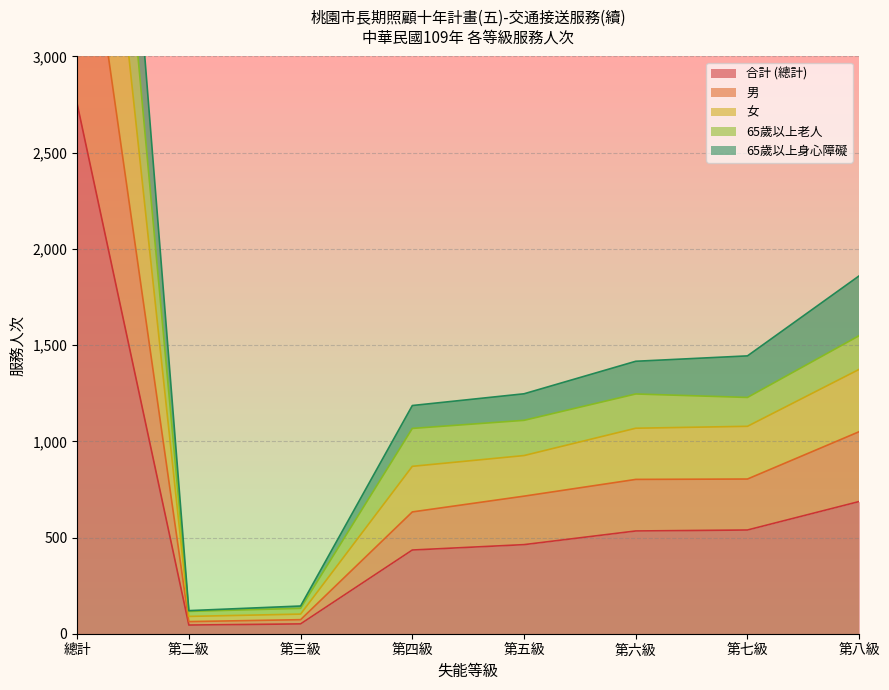

True or false: 女 and 男 cross at least once.

False